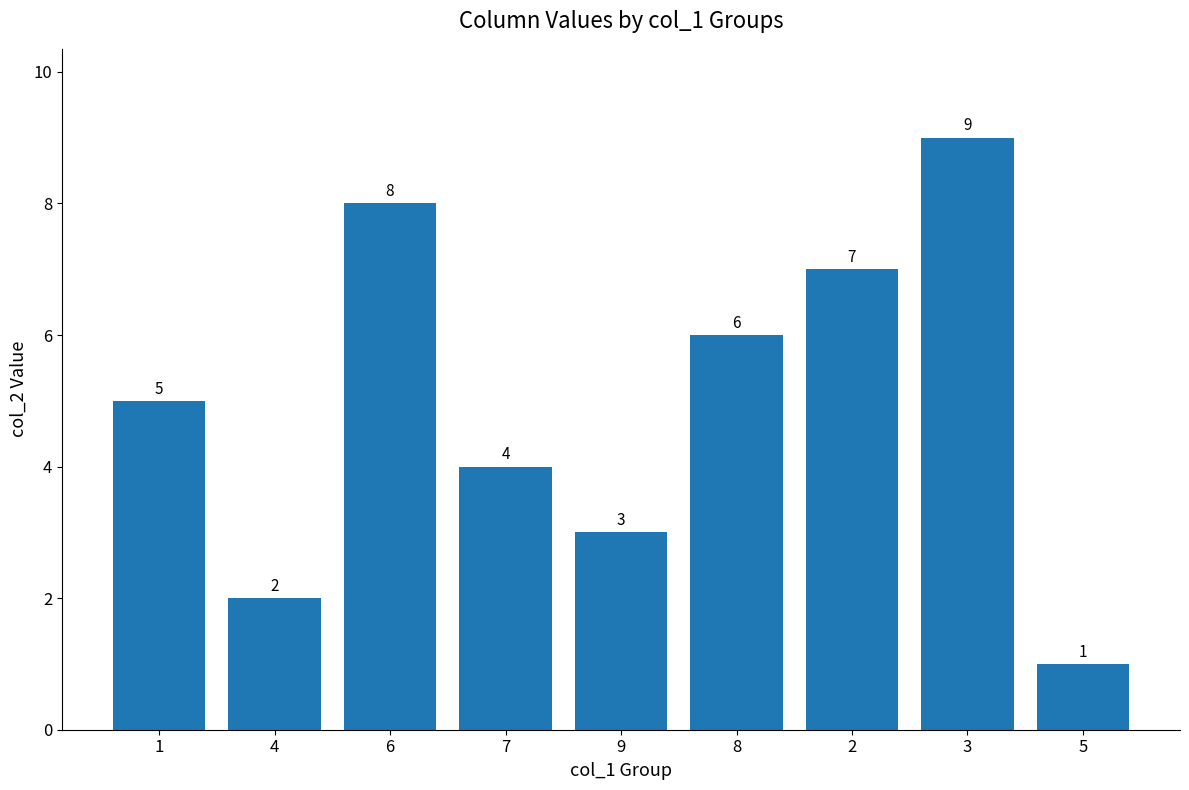

List the labels in order of value, smallest first.

5, 4, 9, 7, 1, 8, 2, 6, 3